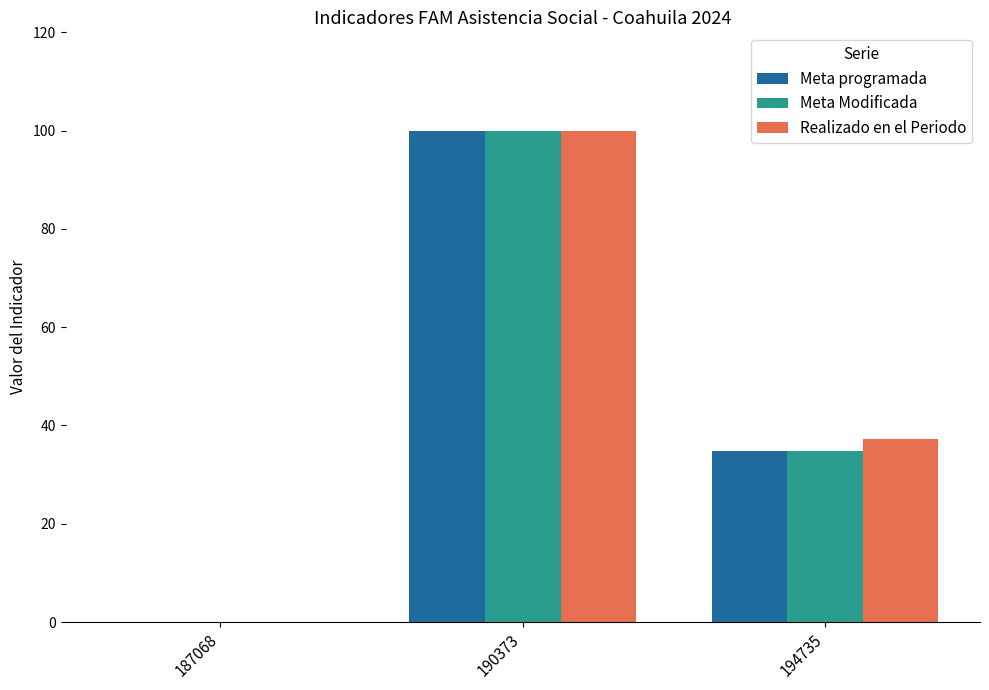

Is it true that Meta Modificada equals 24.1 at 194735?

False